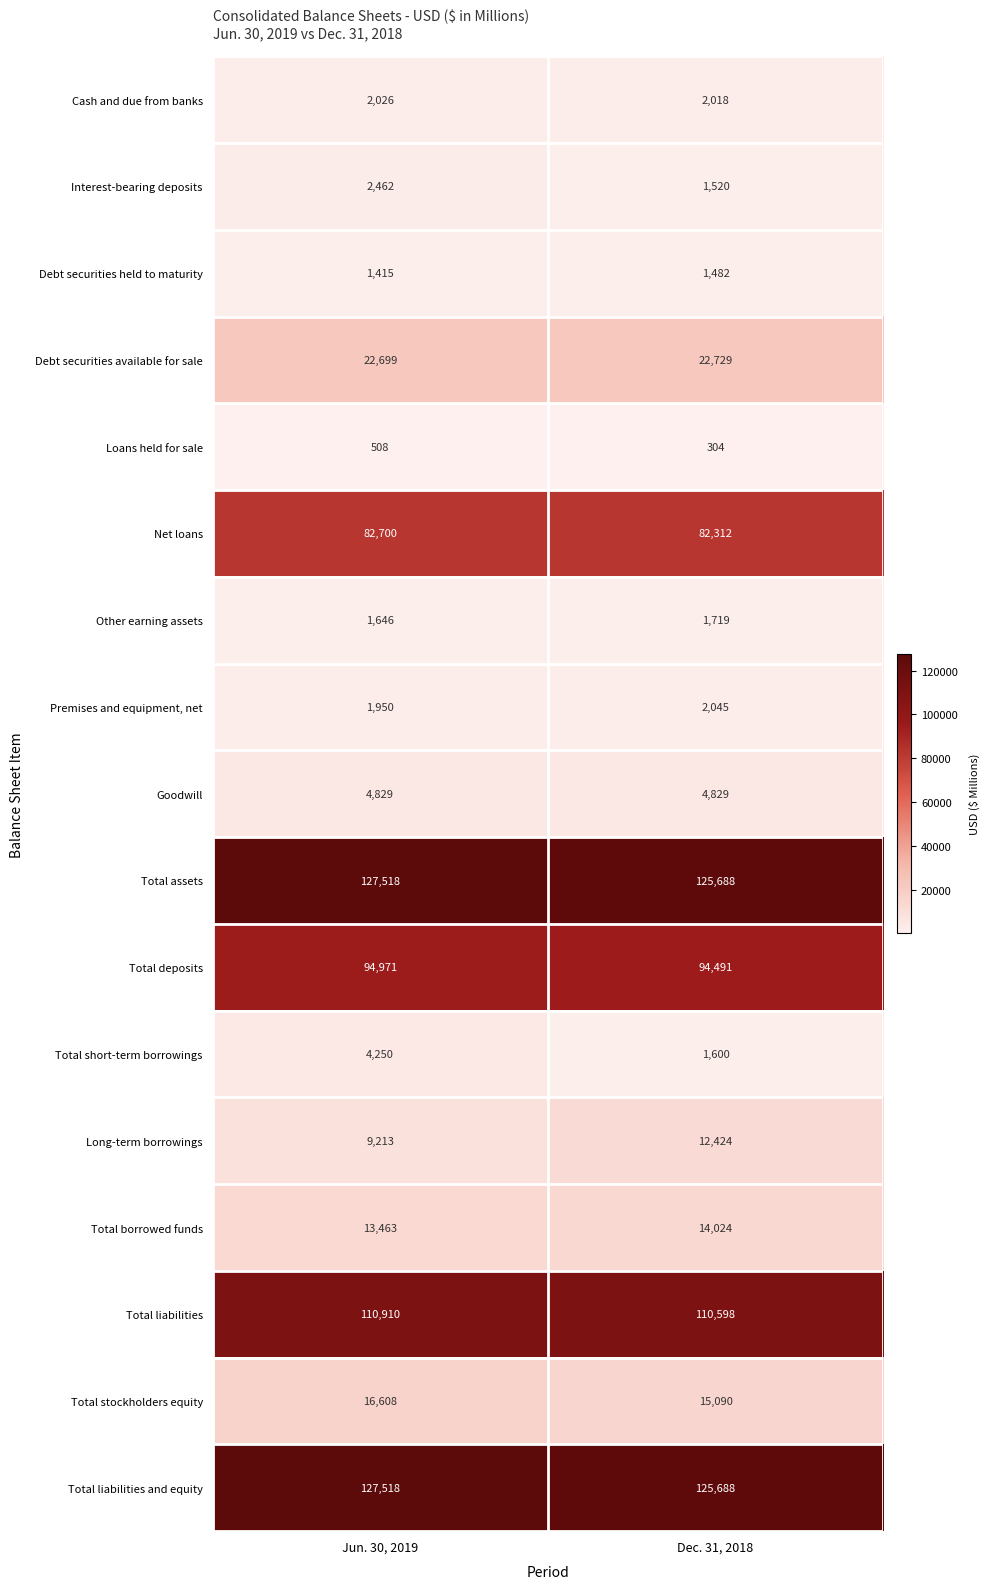

True or false: Debt securities available for sale has a value of 22729 at Dec. 31, 2018.

True